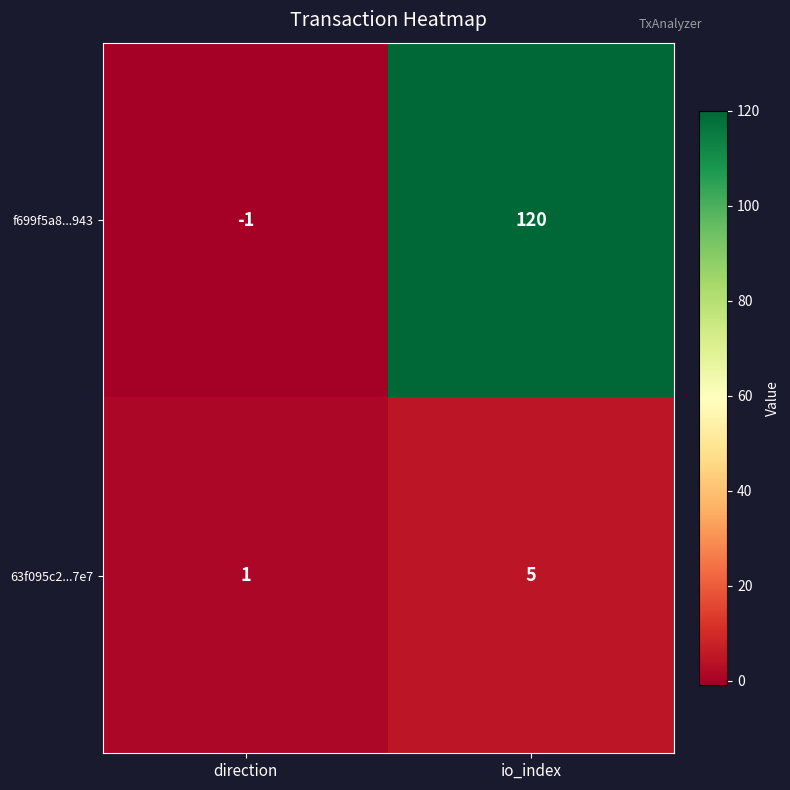

Is it true that 63f095c2...7e7 equals 1 at io_index?

False